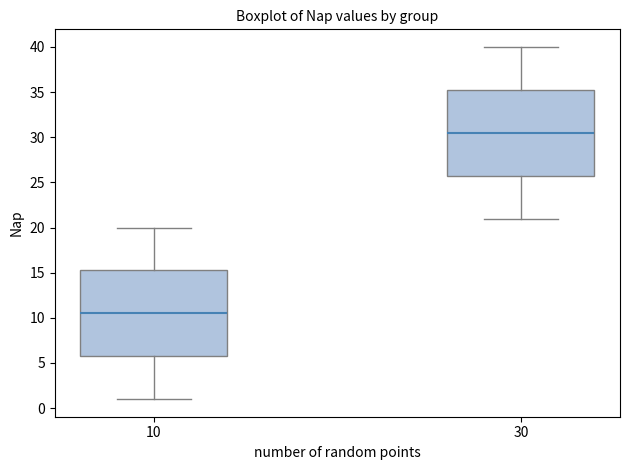

Which box has the highest median line?

30